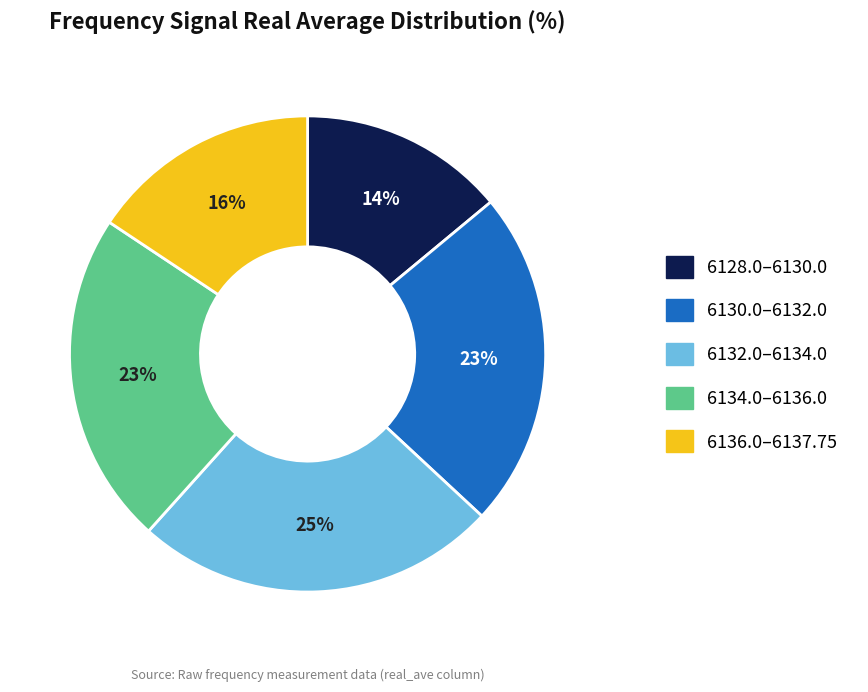

To the nearest percent, what is the difference between the largest and smallest slice percentages?

11%